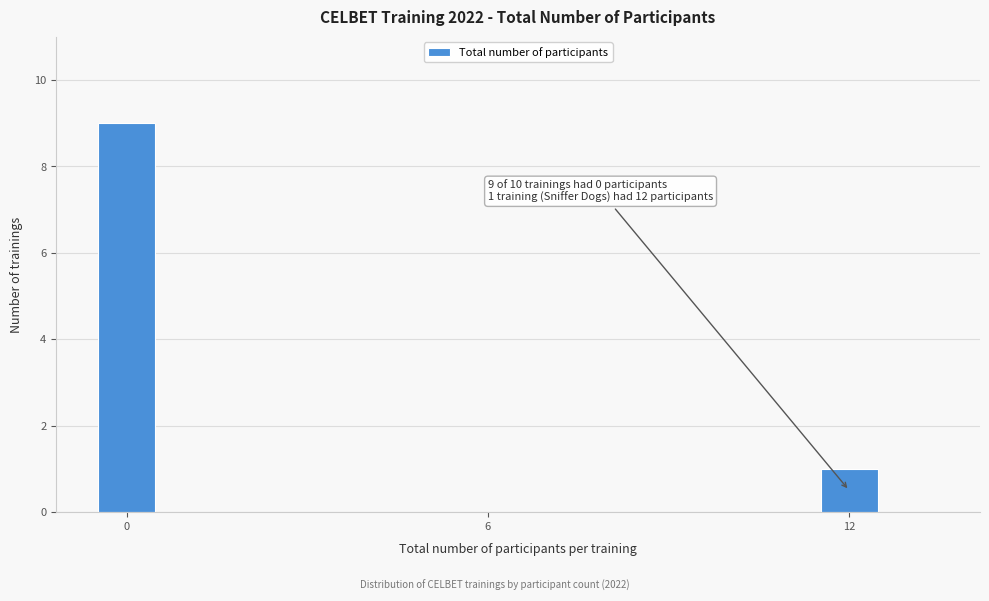

Read against the x-axis, roughly where is the centre of the tallest bar?

0